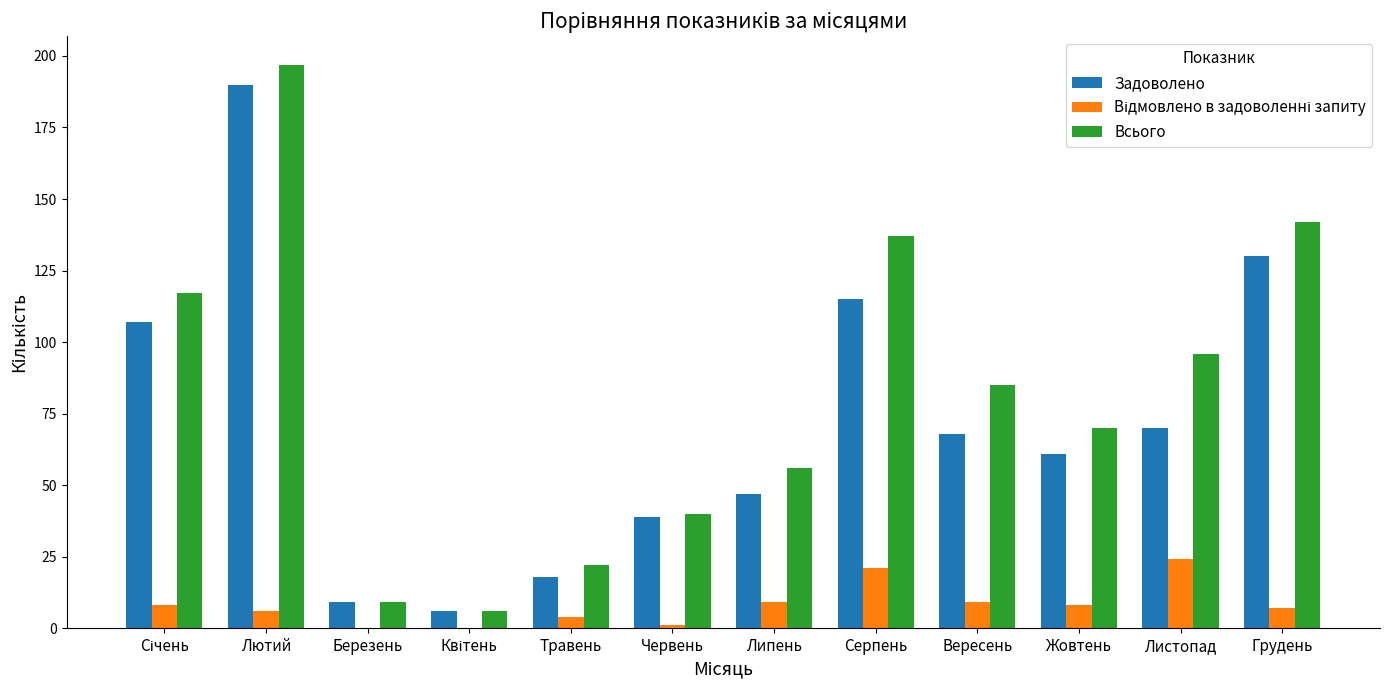

How many groups of bars are there?

12